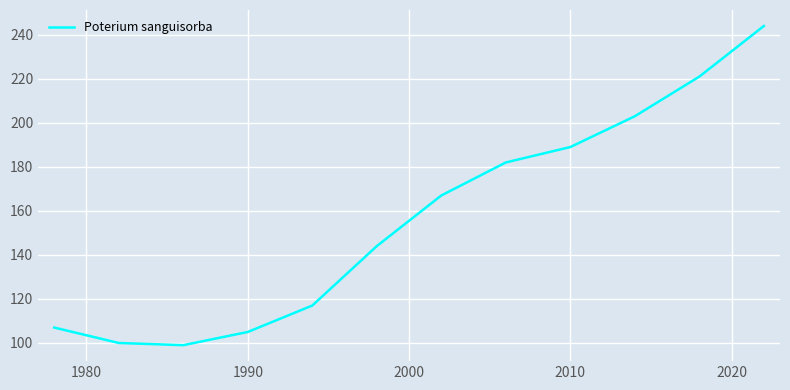

What is the greatest value displayed?

244